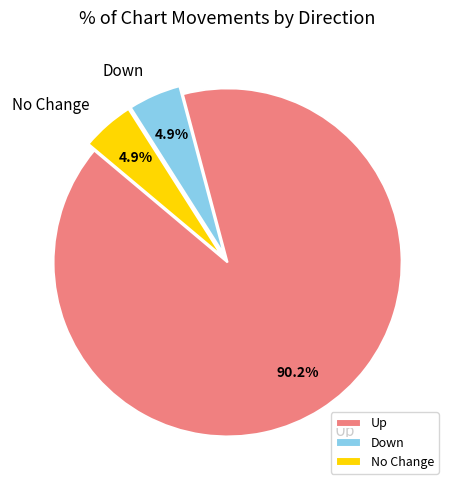

Which category has the biggest portion of the pie?

Up